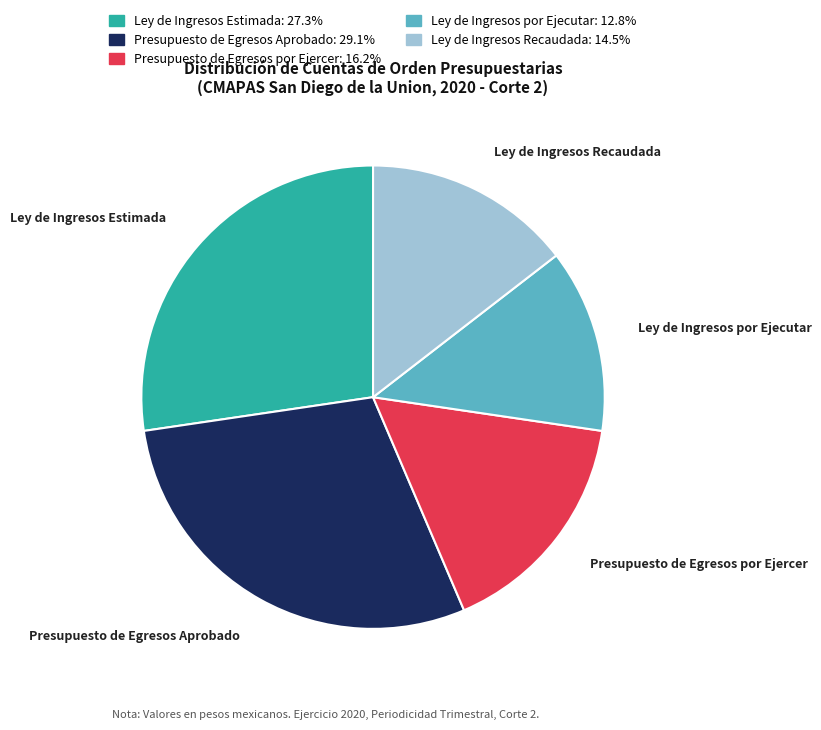

Which slice is the smallest?

Ley de Ingresos por Ejecutar